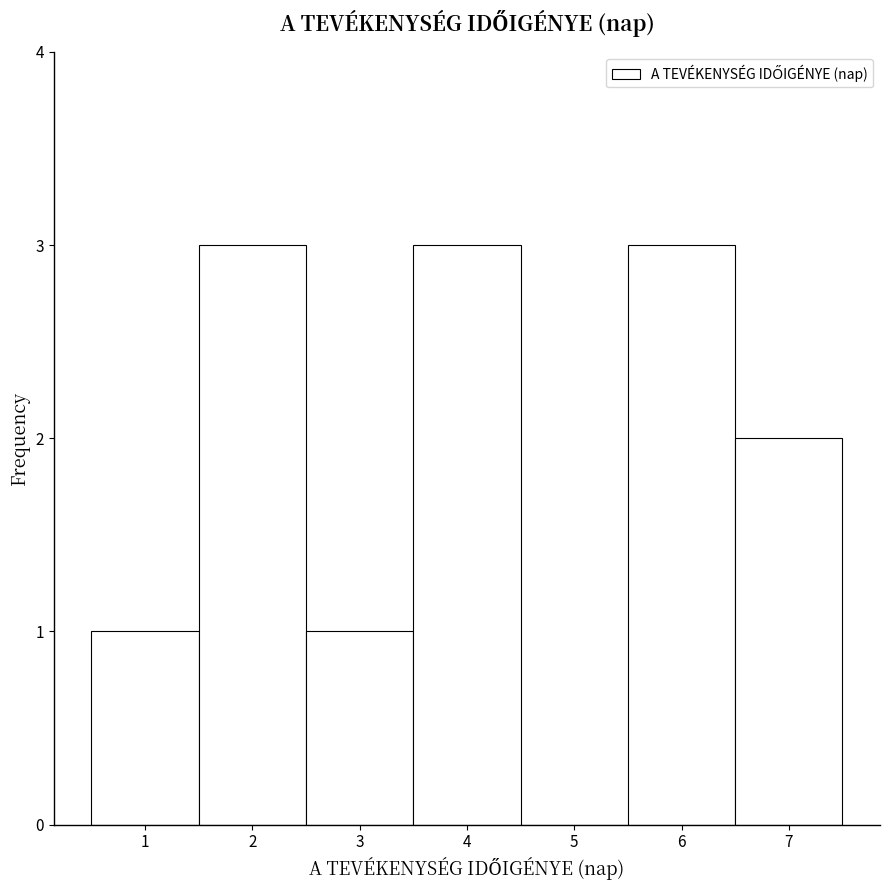

Reading left to right, transcribe this chart: for each bar, give the range it covers on the x-axis and its height. The values are not printed on the chart, so give them approximately, as read against the axis.

0.5 to 1.5: 1
1.5 to 2.5: 3
2.5 to 3.5: 1
3.5 to 4.5: 3
4.5 to 5.5: 0
5.5 to 6.5: 3
6.5 to 7.5: 2